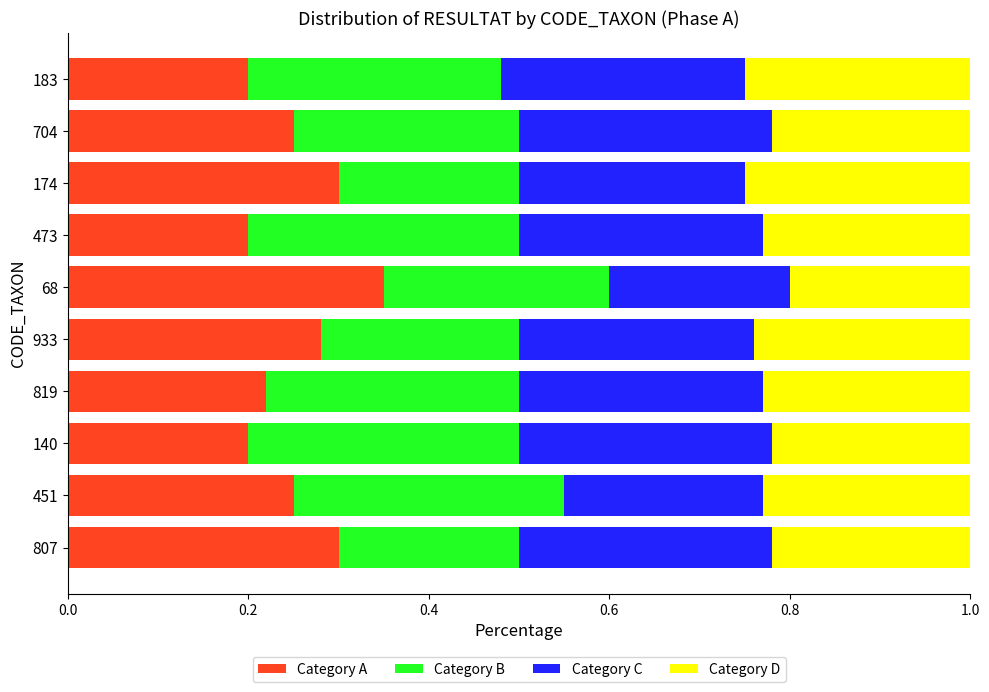

How many Category A values are between 0 and 1?

10